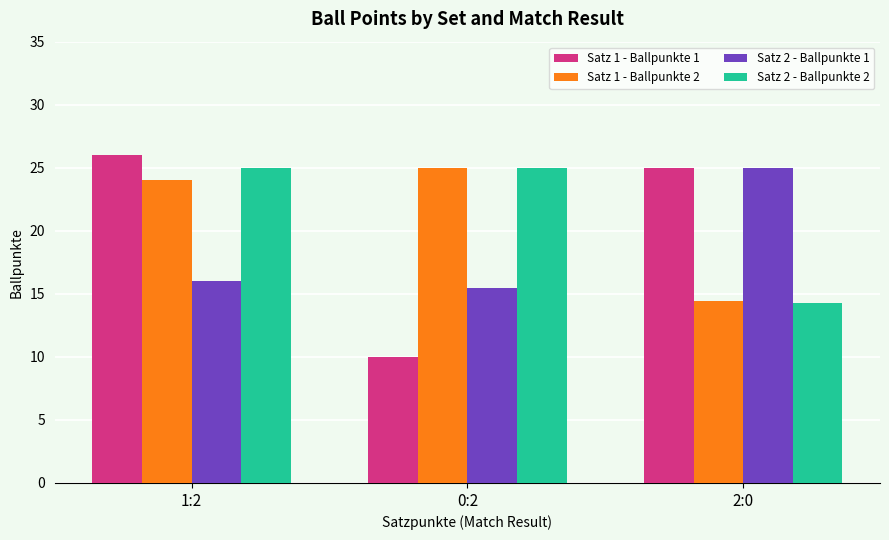

What is the total value across all series at 1:2?

91.0